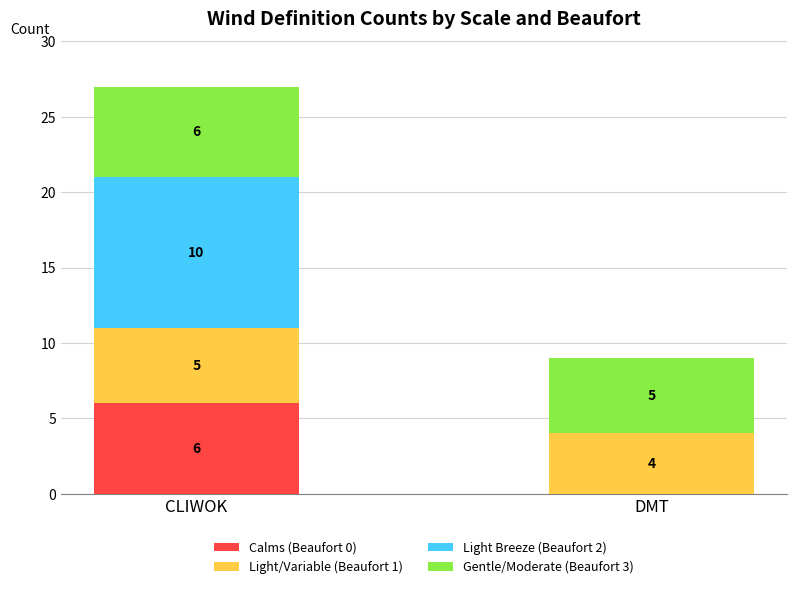

What is the total value across all series at CLIWOK?

27